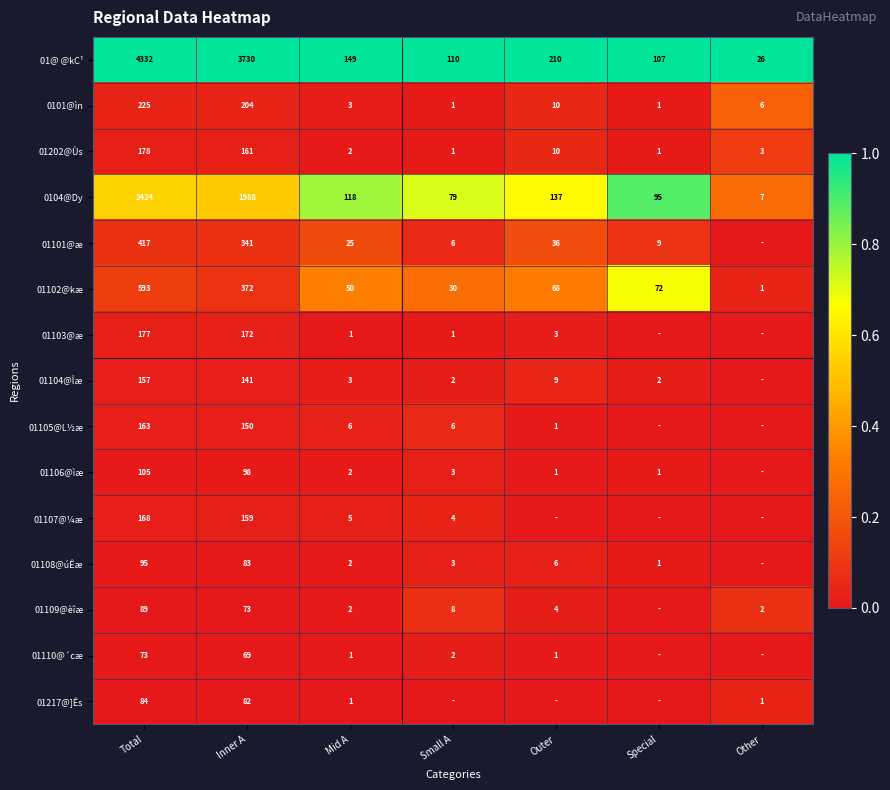

Is the value of 0104@Dy at Small A greater than the value of 01104@Îæ at Small A?

Yes